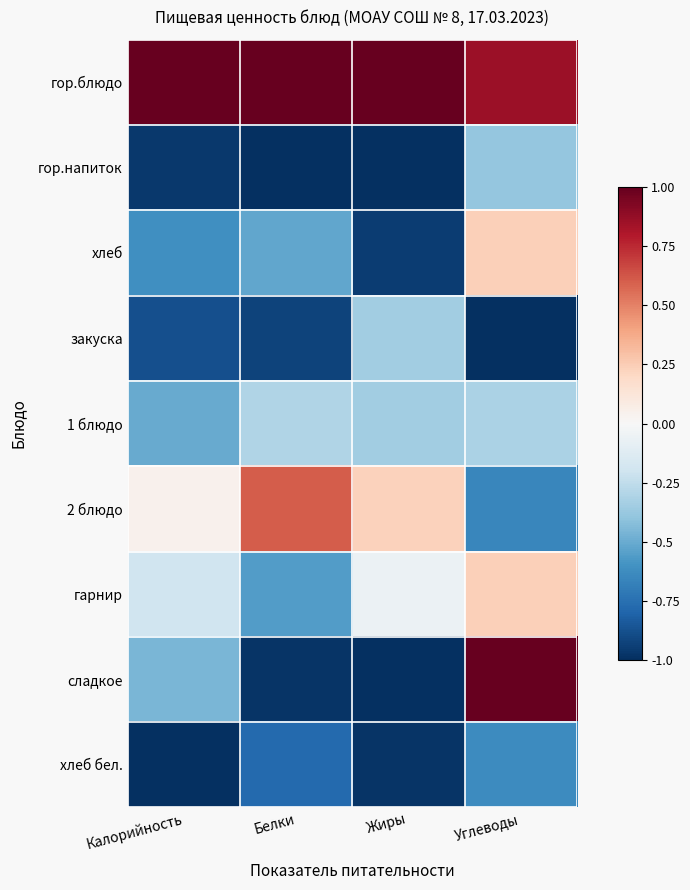

At Жиры, list the series in order from smallest to largest.

сладкое, гор.напиток, хлеб бел., хлеб, 1 блюдо, закуска, гарнир, 2 блюдо, гор.блюдо